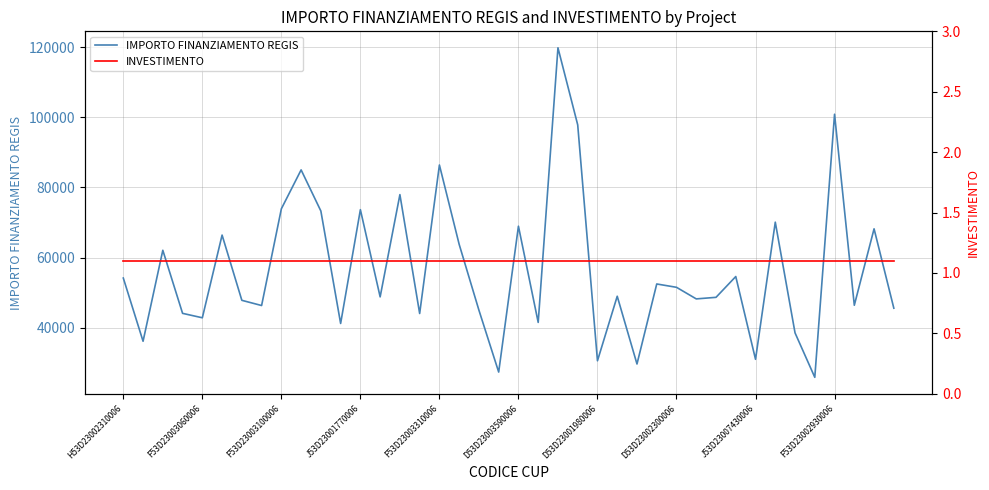

True or false: IMPORTO FINANZIAMENTO REGIS and INVESTIMENTO cross at least once.

False